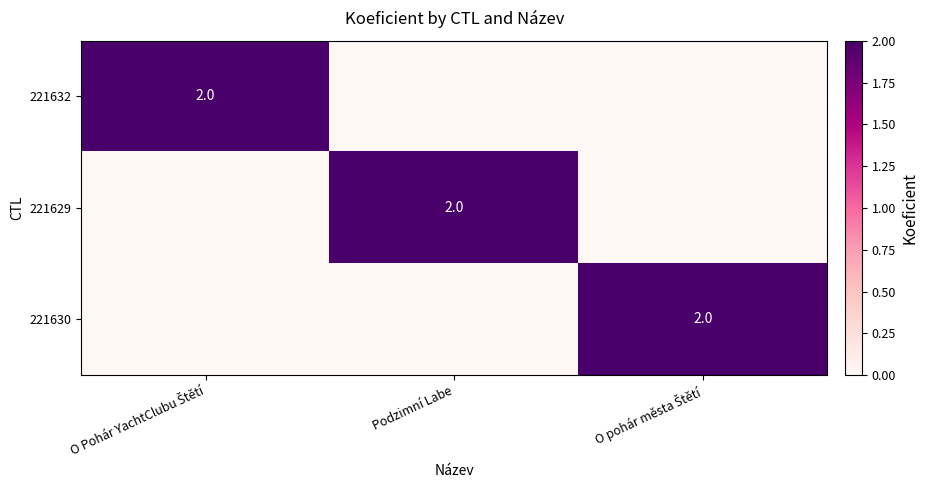

How many series are shown in this chart?

3